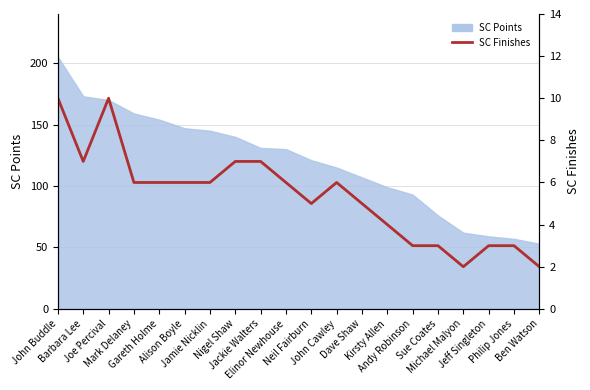

Between John Buddle and Alison Boyle, which is larger?

John Buddle